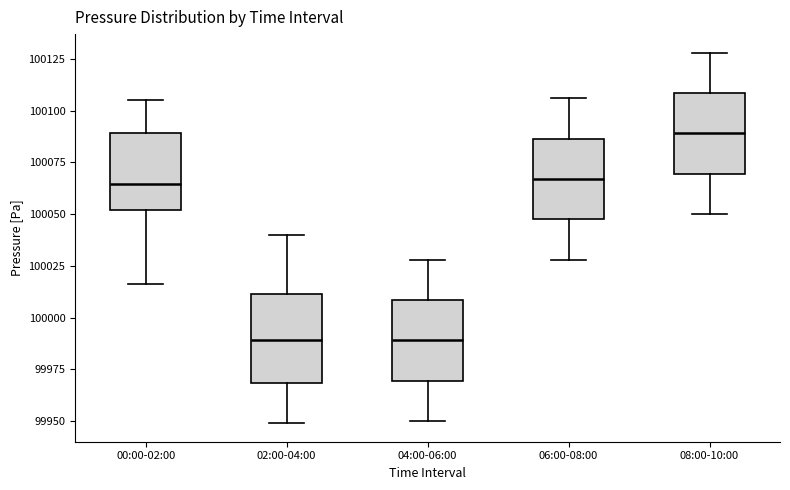

Reading left to right, read every box against the y-axis: the position of its median line, the range the box covers, and the ends of its whiskers. The values are not printed on the chart, so give them approximately, as read against the axis.

00:00-02:00: median 100065, box 100050 to 100090, whiskers 100015 to 100105
02:00-04:00: median 99990, box 99970 to 100010, whiskers 99950 to 100040
04:00-06:00: median 99990, box 99970 to 100010, whiskers 99950 to 100030
06:00-08:00: median 100065, box 100050 to 100085, whiskers 100030 to 100105
08:00-10:00: median 100090, box 100070 to 100110, whiskers 100050 to 100130